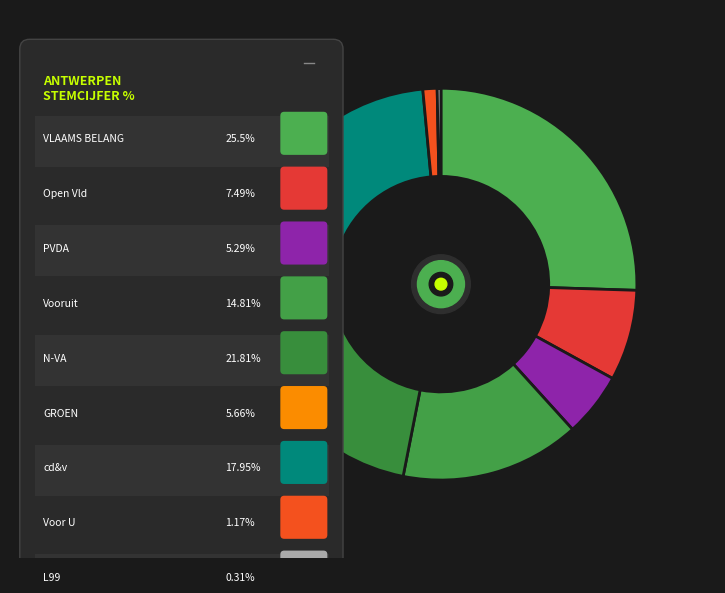

What is the change in value from Open Vld to L99?

-7.2